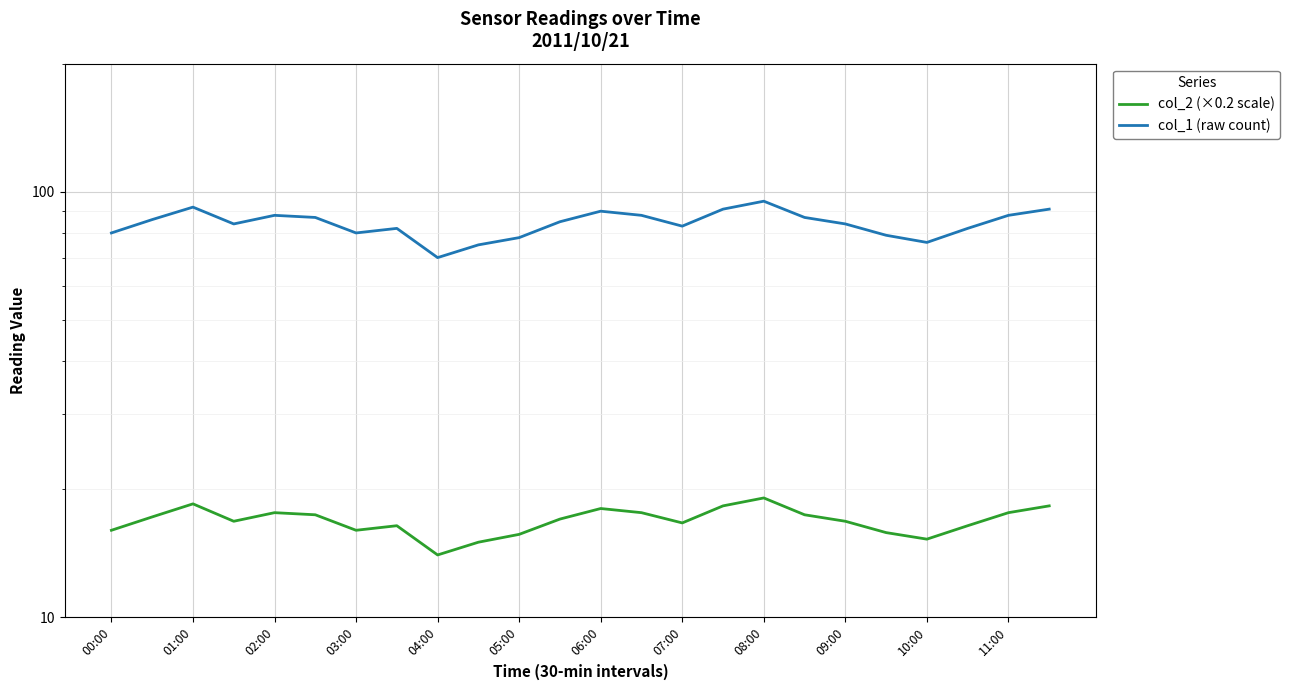

What is the difference between the col_1 (raw count) values at 17 and 21?

5.0